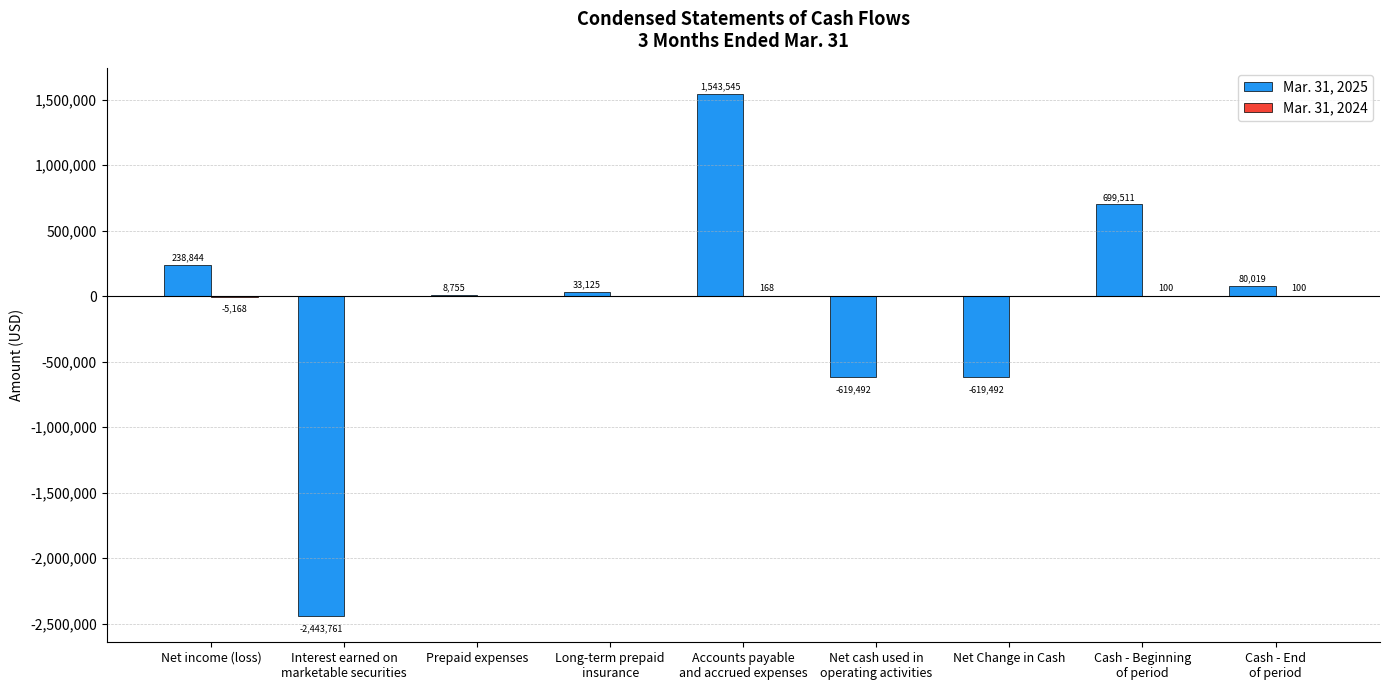

At which category does the chart reach its peak across all series?

Accounts payable
and accrued expenses